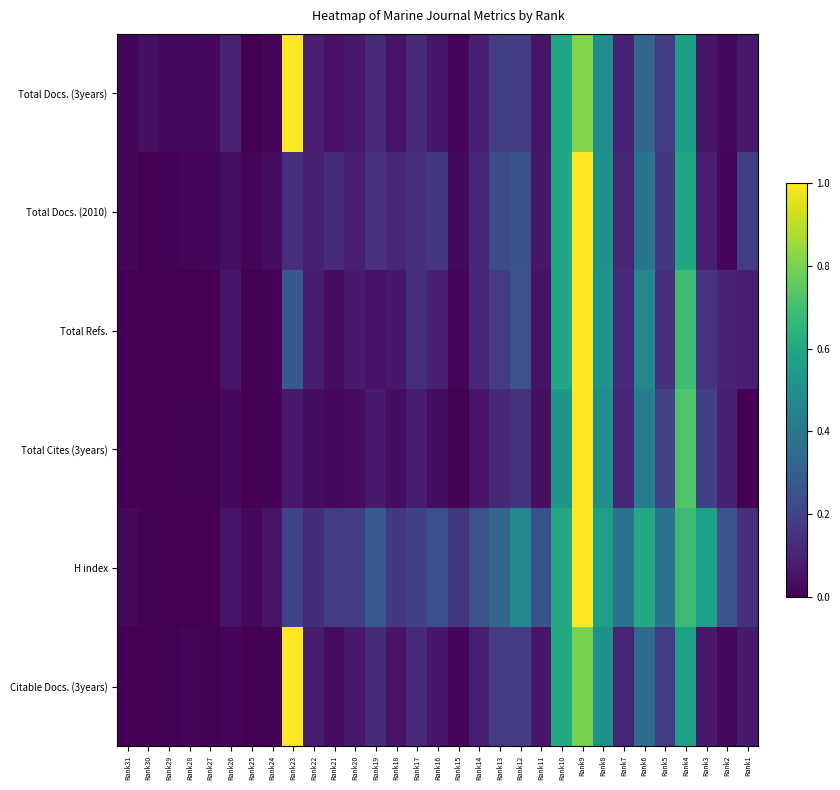

Reading right to left, list all the values displayed in this chart.

Total Docs. (3years): Rank1=0.1	Rank2=0.0	Rank3=0.1	Rank4=0.6	Rank5=0.2	Rank6=0.3	Rank7=0.1	Rank8=0.5	Rank9=0.8	Rank10=0.6	Rank11=0.1	Rank12=0.2	Rank13=0.2	Rank14=0.1	Rank15=0.0	Rank16=0.1	Rank17=0.1	Rank18=0.1	Rank19=0.1	Rank20=0.1	Rank21=0.1	Rank22=0.1	Rank23=1.0	Rank24=0.0	Rank25=0.0	Rank26=0.1	Rank27=0.0	Rank28=0.0	Rank29=0.0	Rank30=0.0	Rank31=0.0
Total Docs. (2010): Rank1=0.2	Rank2=0.0	Rank3=0.1	Rank4=0.6	Rank5=0.2	Rank6=0.4	Rank7=0.1	Rank8=0.5	Rank9=1.0	Rank10=0.6	Rank11=0.1	Rank12=0.2	Rank13=0.2	Rank14=0.1	Rank15=0.0	Rank16=0.2	Rank17=0.1	Rank18=0.1	Rank19=0.1	Rank20=0.1	Rank21=0.1	Rank22=0.1	Rank23=0.1	Rank24=0.0	Rank25=0.0	Rank26=0.0	Rank27=0.0	Rank28=0.0	Rank29=0.0	Rank30=0.0	Rank31=0.0
Total Refs.: Rank1=0.1	Rank2=0.1	Rank3=0.2	Rank4=0.7	Rank5=0.1	Rank6=0.5	Rank7=0.1	Rank8=0.5	Rank9=1.0	Rank10=0.6	Rank11=0.0	Rank12=0.3	Rank13=0.2	Rank14=0.1	Rank15=0.0	Rank16=0.1	Rank17=0.1	Rank18=0.1	Rank19=0.0	Rank20=0.1	Rank21=0.0	Rank22=0.1	Rank23=0.3	Rank24=0.0	Rank25=0.0	Rank26=0.1	Rank27=0.0	Rank28=0.0	Rank29=0.0	Rank30=0.0	Rank31=0.0
Total Cites (3years): Rank1=0.0	Rank2=0.1	Rank3=0.2	Rank4=0.7	Rank5=0.2	Rank6=0.4	Rank7=0.1	Rank8=0.5	Rank9=1.0	Rank10=0.5	Rank11=0.0	Rank12=0.1	Rank13=0.1	Rank14=0.1	Rank15=0.0	Rank16=0.0	Rank17=0.1	Rank18=0.0	Rank19=0.1	Rank20=0.0	Rank21=0.0	Rank22=0.0	Rank23=0.1	Rank24=0.0	Rank25=0.0	Rank26=0.0	Rank27=0.0	Rank28=0.0	Rank29=0.0	Rank30=0.0	Rank31=0.0
H index: Rank1=0.1	Rank2=0.3	Rank3=0.6	Rank4=0.7	Rank5=0.4	Rank6=0.6	Rank7=0.4	Rank8=0.6	Rank9=1.0	Rank10=0.6	Rank11=0.3	Rank12=0.5	Rank13=0.3	Rank14=0.3	Rank15=0.2	Rank16=0.2	Rank17=0.2	Rank18=0.2	Rank19=0.3	Rank20=0.2	Rank21=0.2	Rank22=0.1	Rank23=0.2	Rank24=0.1	Rank25=0.0	Rank26=0.1	Rank27=0.0	Rank28=0.0	Rank29=0.0	Rank30=0.0	Rank31=0.0
Citable Docs. (3years): Rank1=0.1	Rank2=0.0	Rank3=0.1	Rank4=0.6	Rank5=0.2	Rank6=0.3	Rank7=0.1	Rank8=0.5	Rank9=0.8	Rank10=0.6	Rank11=0.1	Rank12=0.2	Rank13=0.2	Rank14=0.1	Rank15=0.0	Rank16=0.1	Rank17=0.1	Rank18=0.1	Rank19=0.1	Rank20=0.1	Rank21=0.0	Rank22=0.1	Rank23=1.0	Rank24=0.0	Rank25=0.0	Rank26=0.0	Rank27=0.0	Rank28=0.0	Rank29=0.0	Rank30=0.0	Rank31=0.0